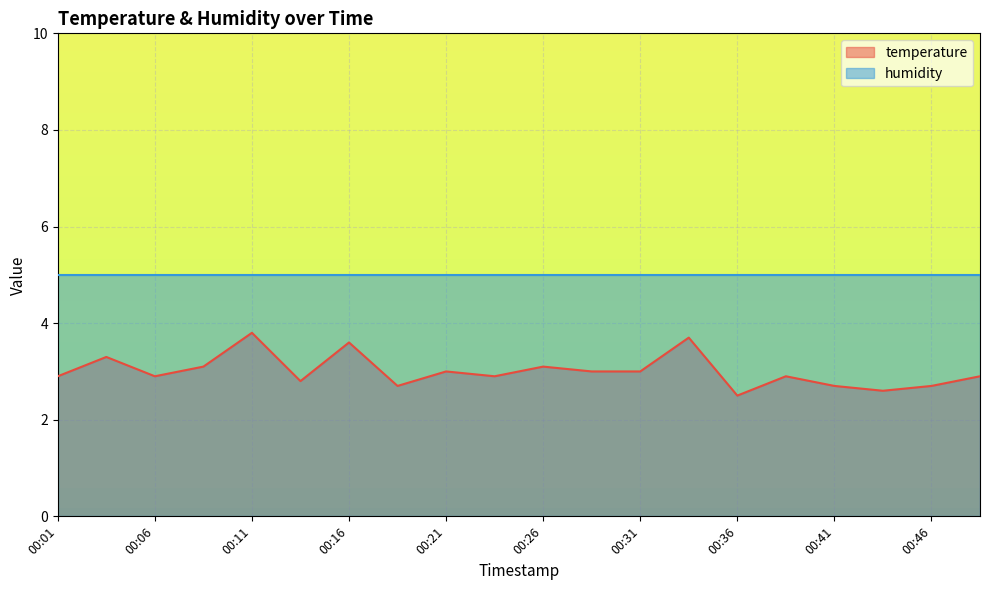

True or false: the data shows 3.7 at 00:34.

True